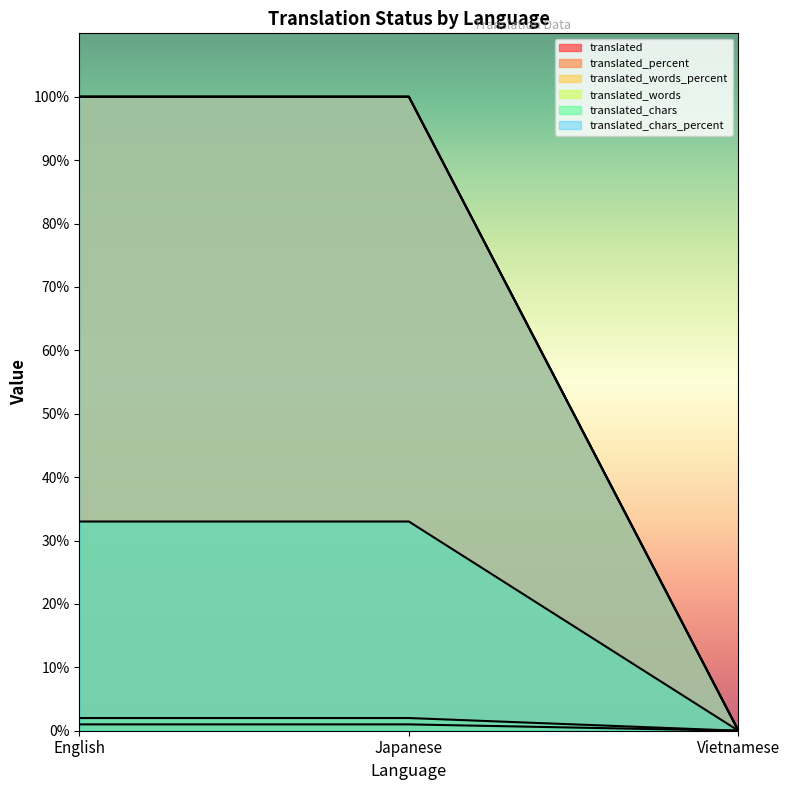

At how many categories does at least one series exceed 8?

2